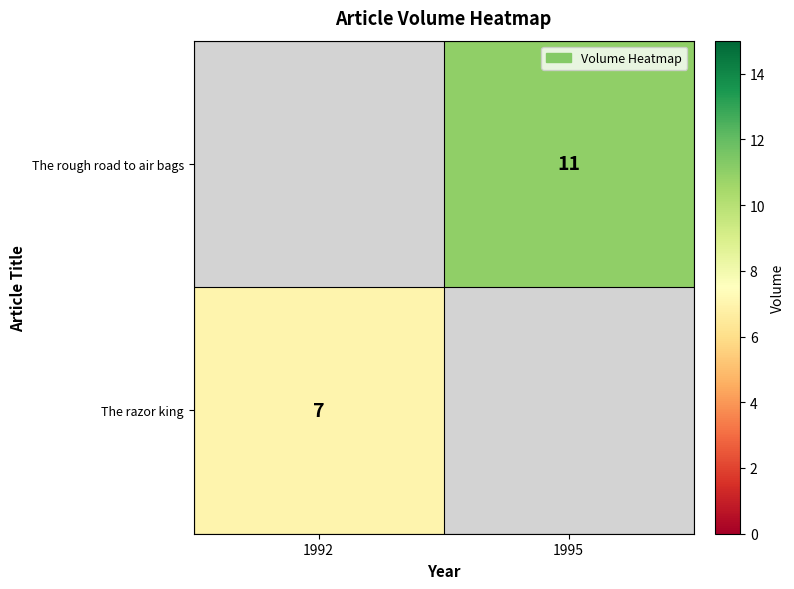

Is it true that The razor king equals 9 at 1992?

False